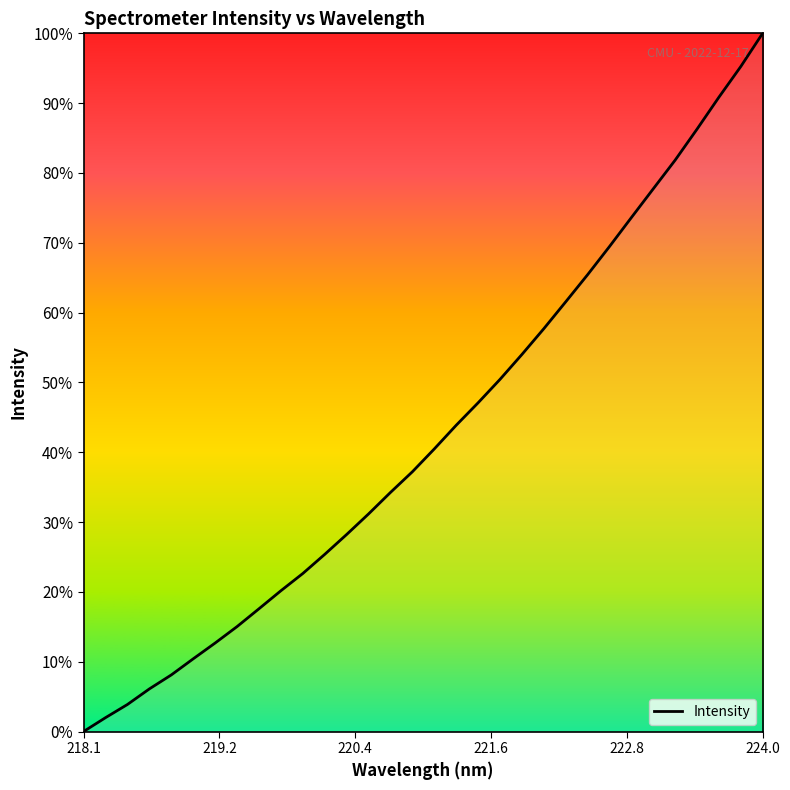

What is the greatest value displayed?

100.0